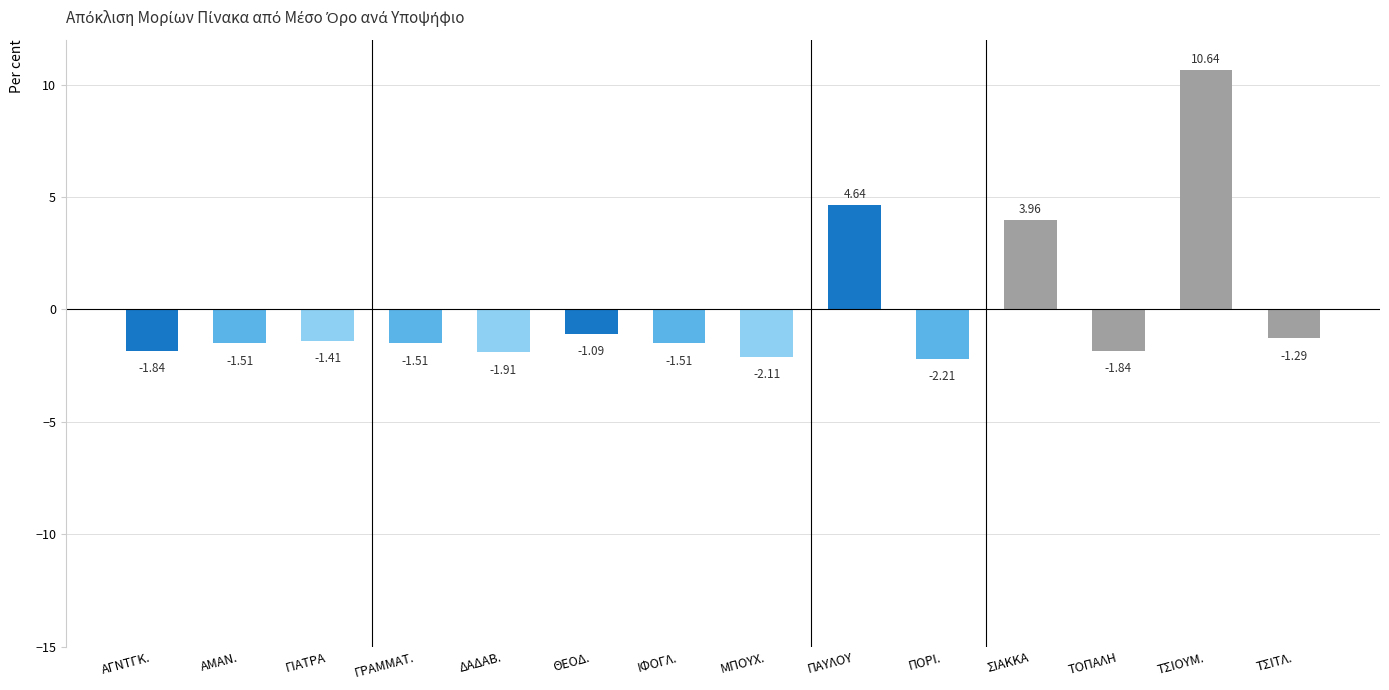

Which category has the highest value across all series?

ΤΣΙΟΥΜ.